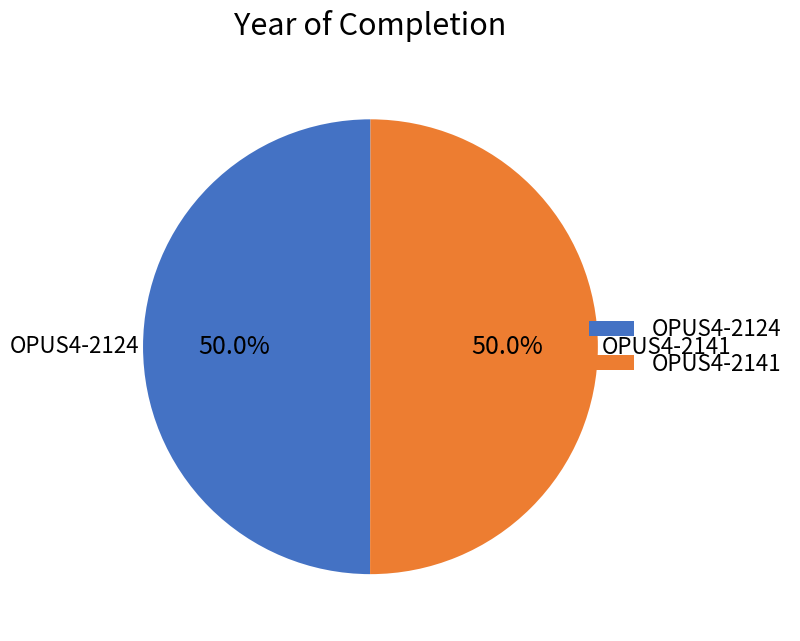

What percentage do OPUS4-2141 and OPUS4-2124 together represent?

100.0%